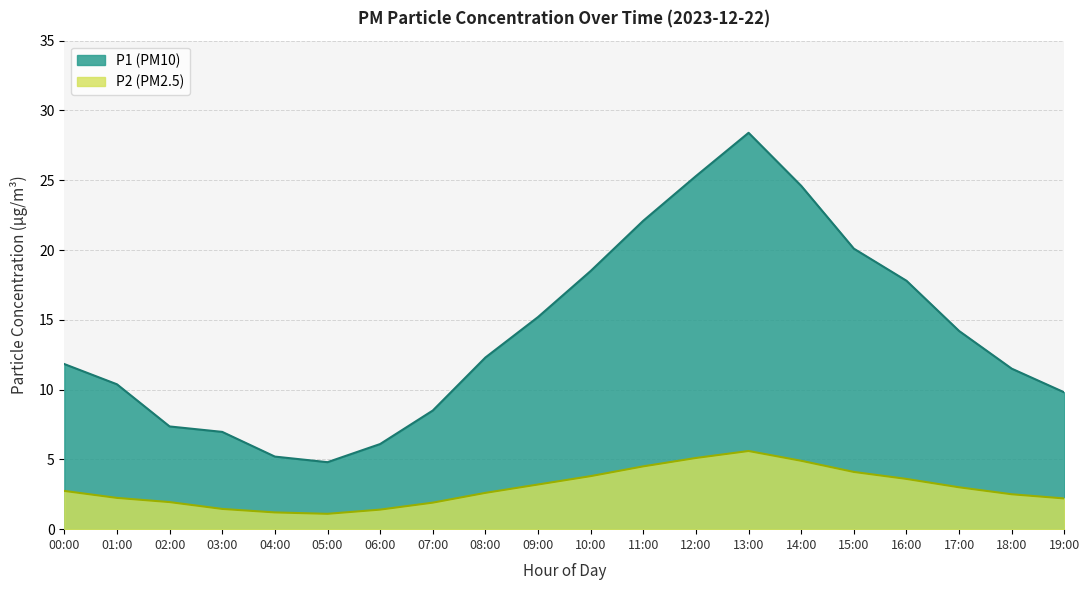

List the series in order of their peak value, highest first.

P1 (PM10), P2 (PM2.5)